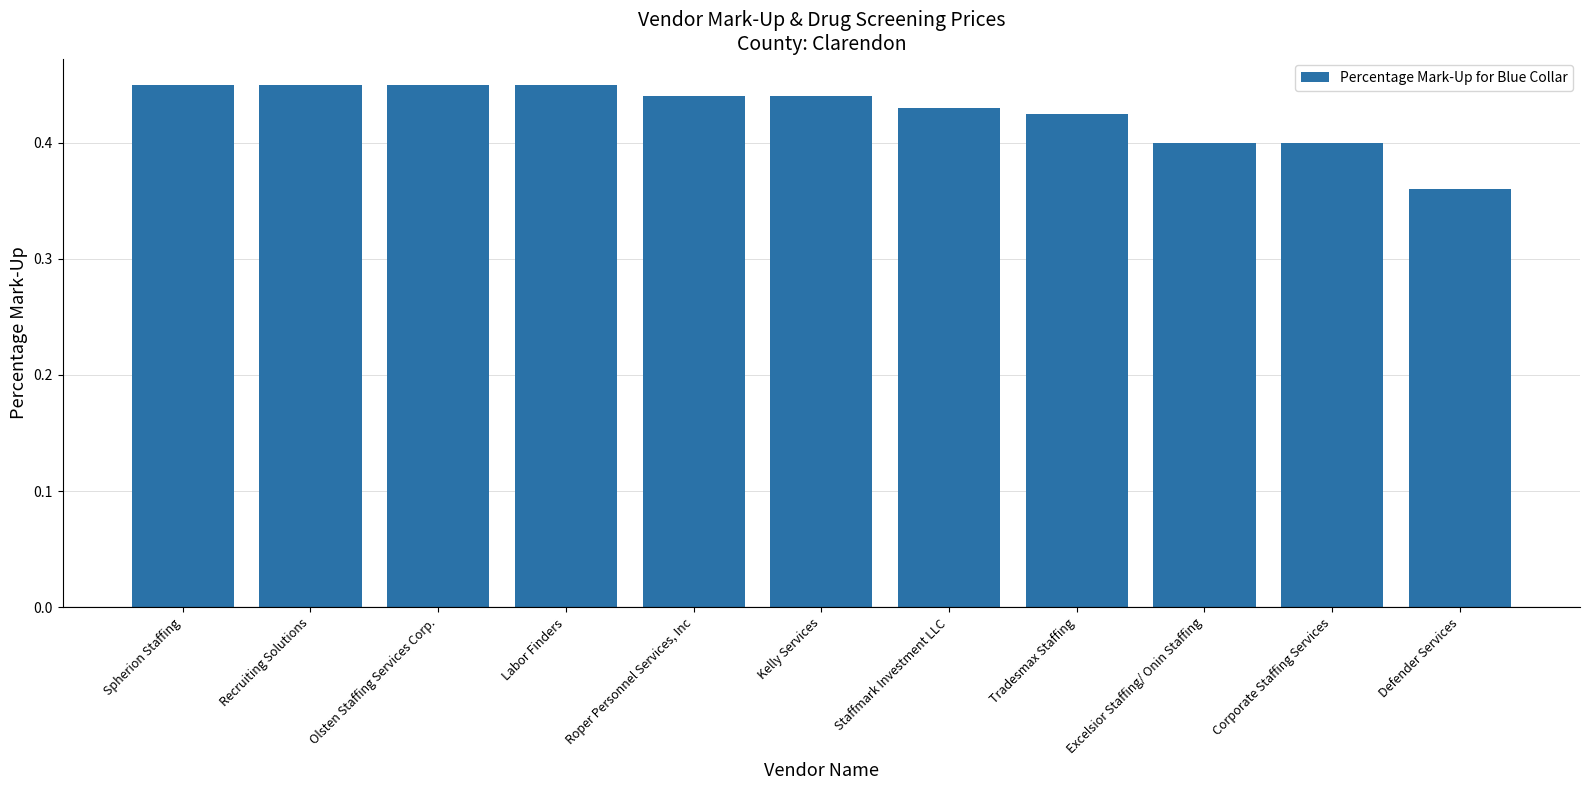

Which label corresponds to the smallest value in the chart?

Defender Services